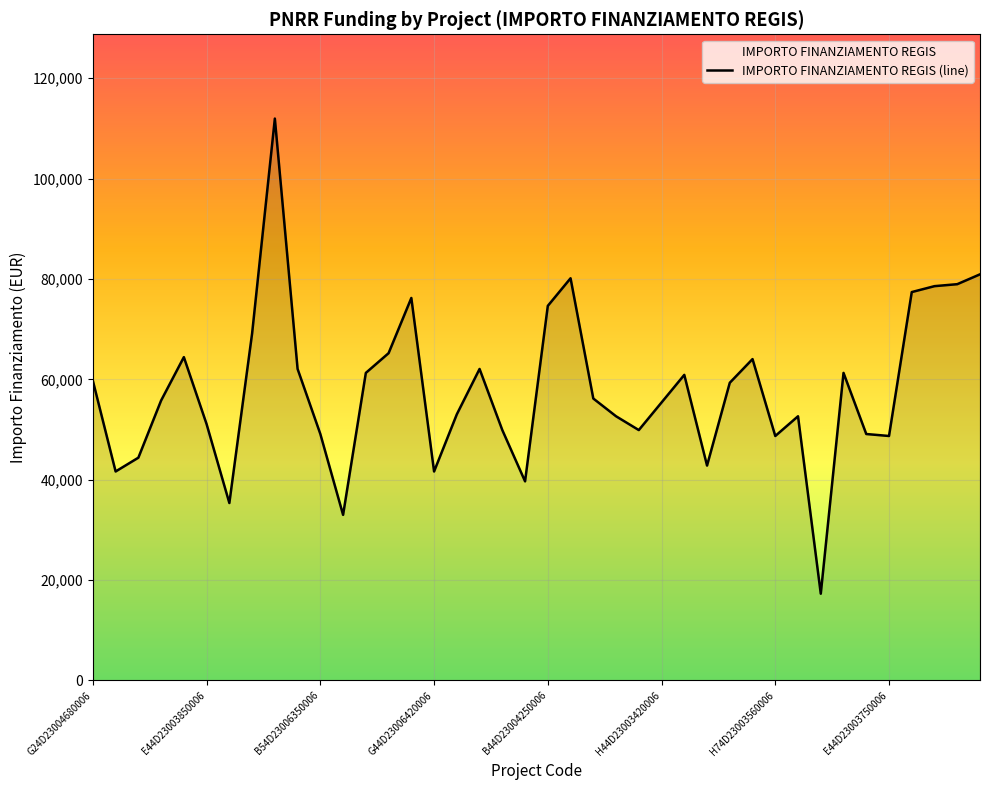

What is the difference between the maximum and minimum values?

94665.7